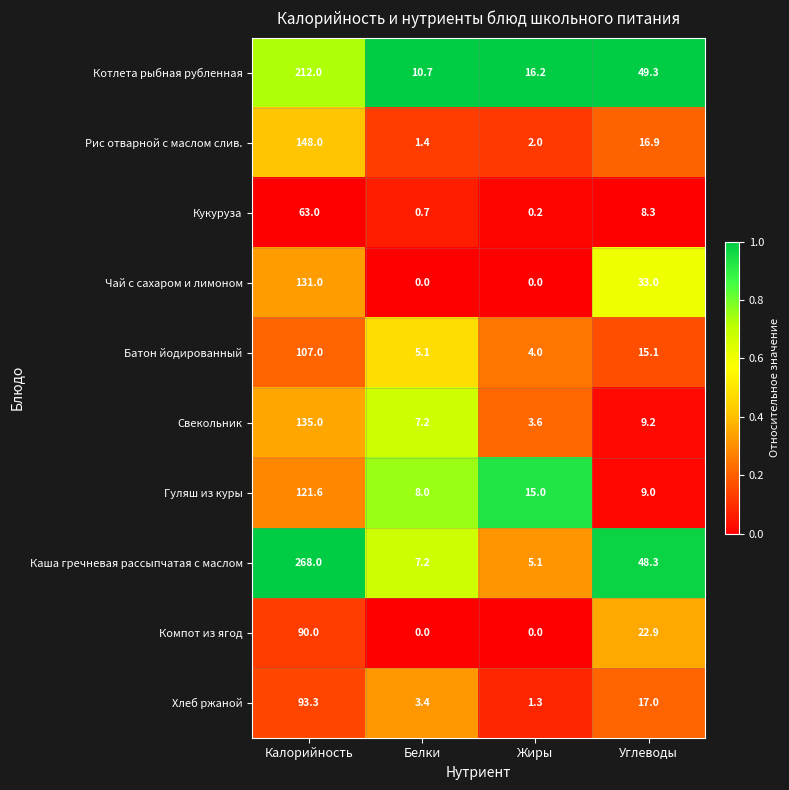

Which label corresponds to the largest value in the chart?

Калорийность